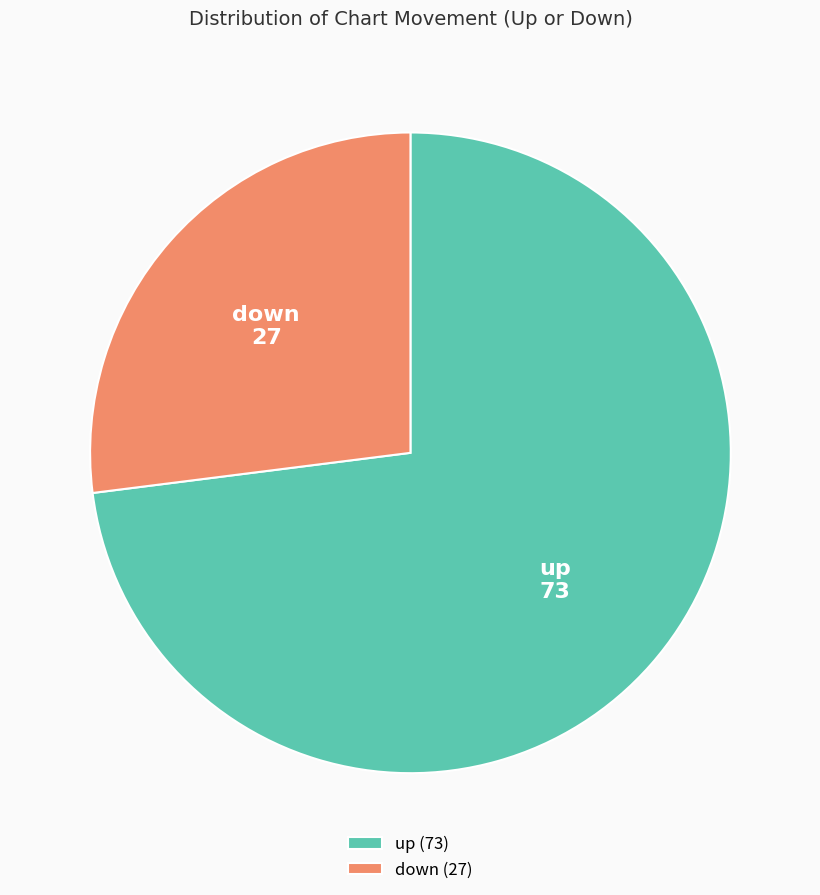

The up slice represents 84% of the pie. True or false?

False